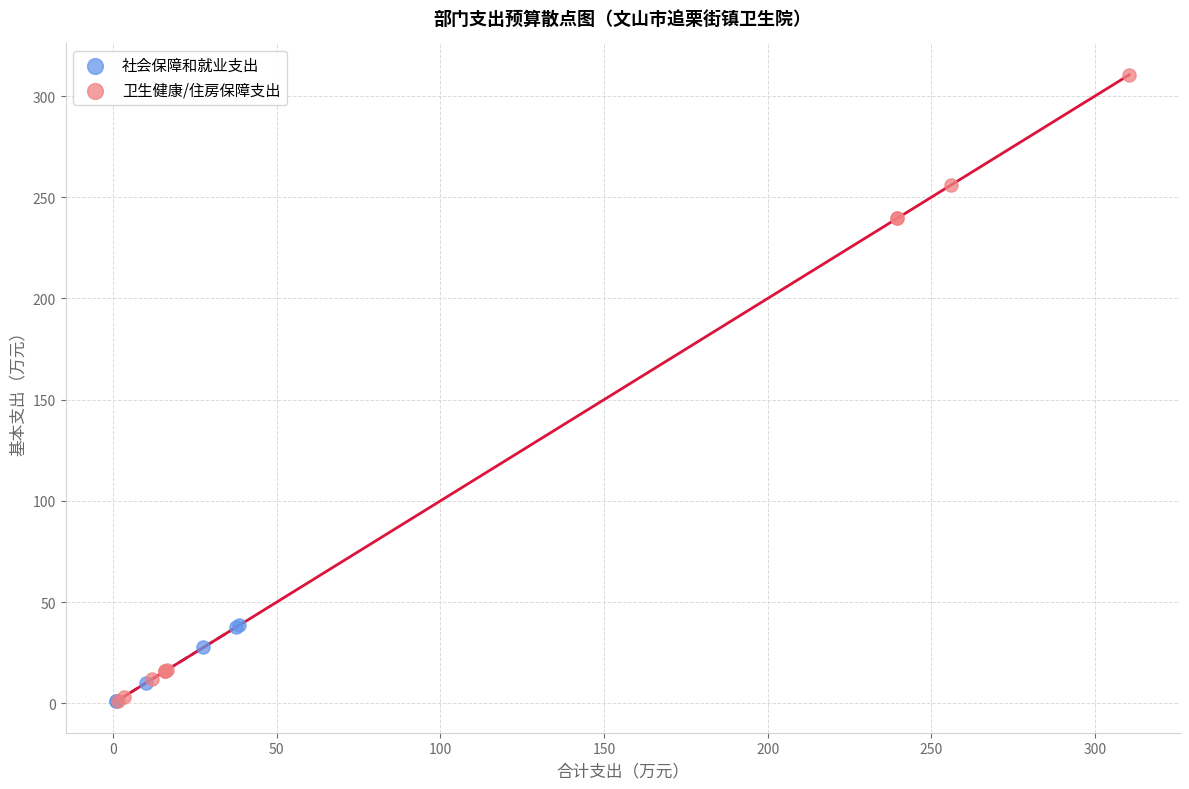

Which series has the largest Y range (max minus min)?

卫生健康/住房保障支出